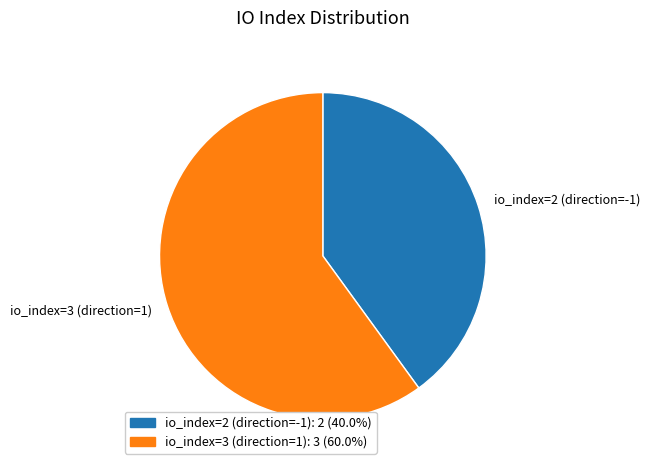

Is there any slice that represents more than half of the pie?

Yes